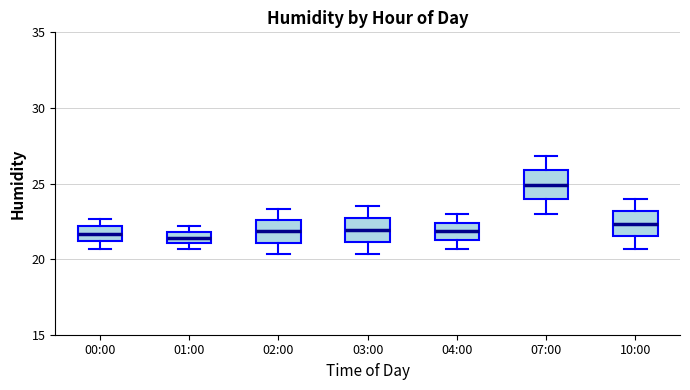

Which box has the highest median line?

07:00